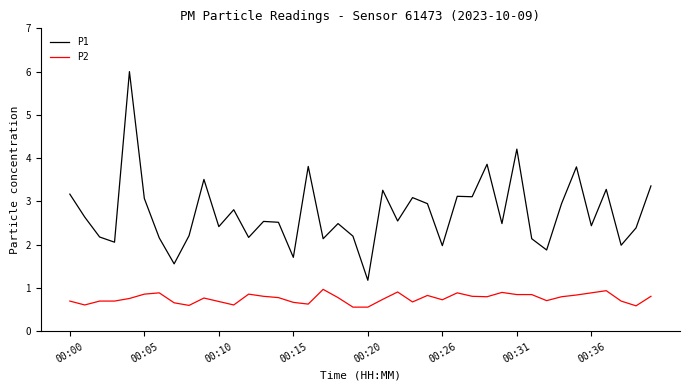

What is the lowest value of the P2 series?

0.6